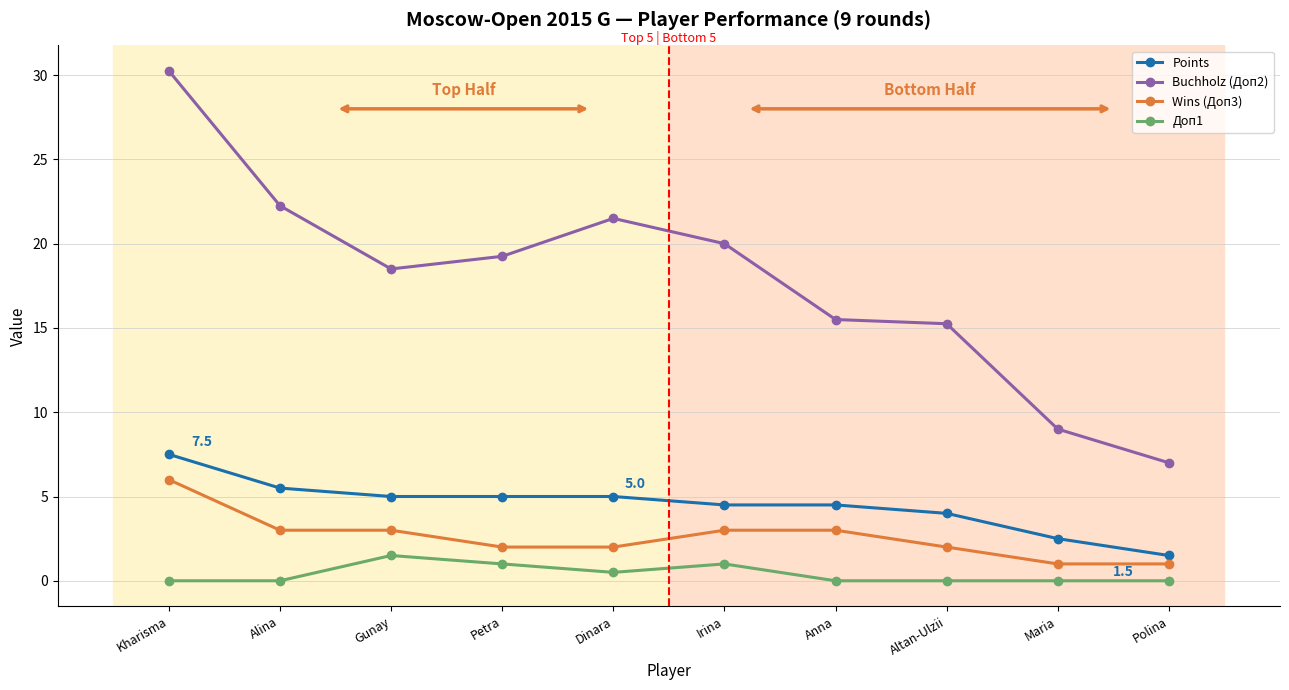

Does the chart display data point markers on the line(s)?

Yes